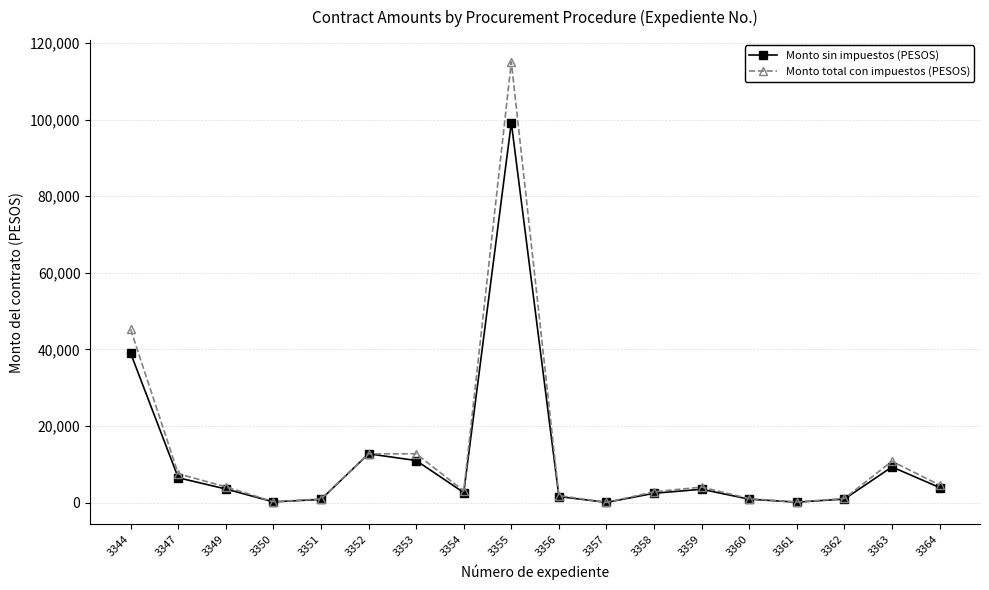

What value does the Monto total con impuestos (PESOS) series have at 3358?

2839.7